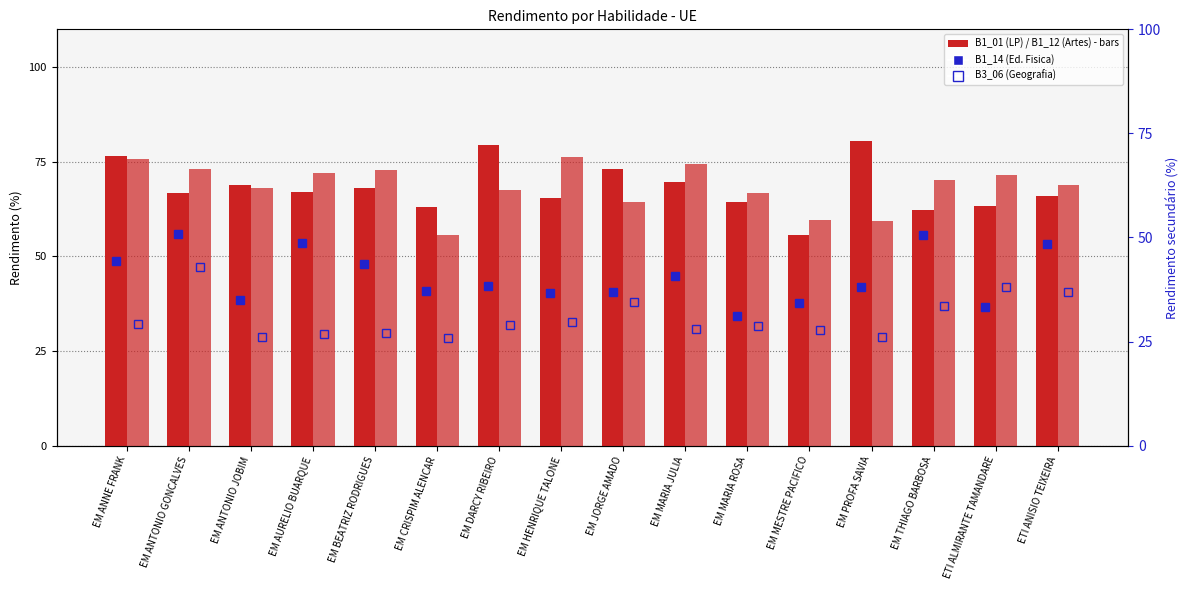

At which label does B1_14 (Ed. Fisica) reach its minimum?

EM MARIA ROSA